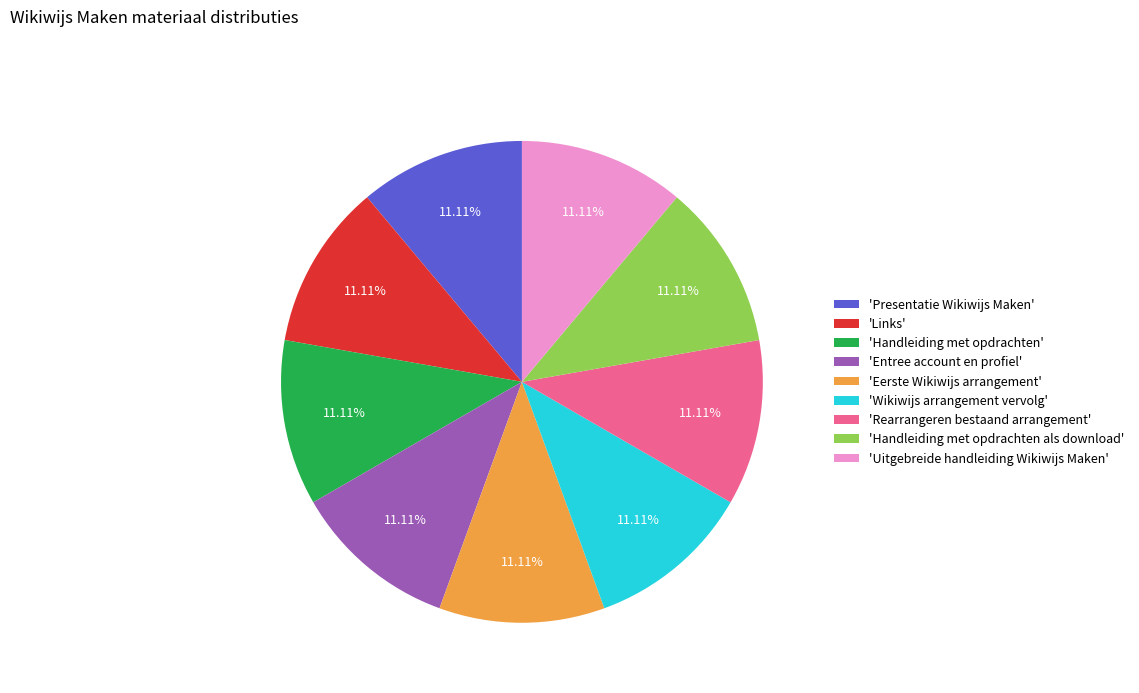

Is there any slice that represents more than half of the pie?

No